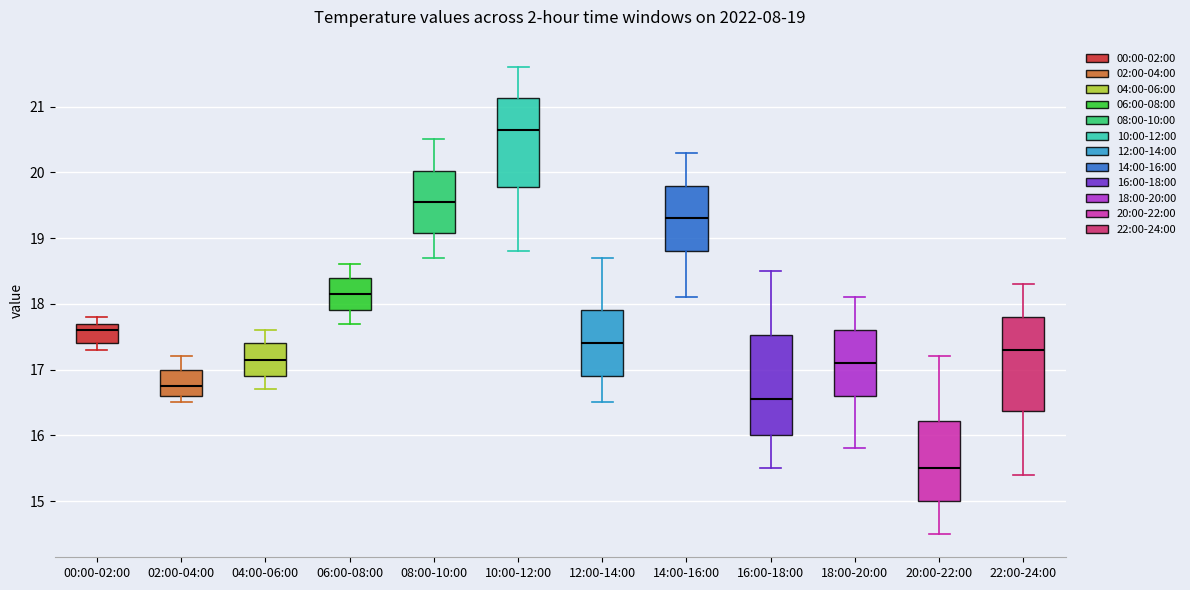

Which box has the highest median line?

10:00-12:00